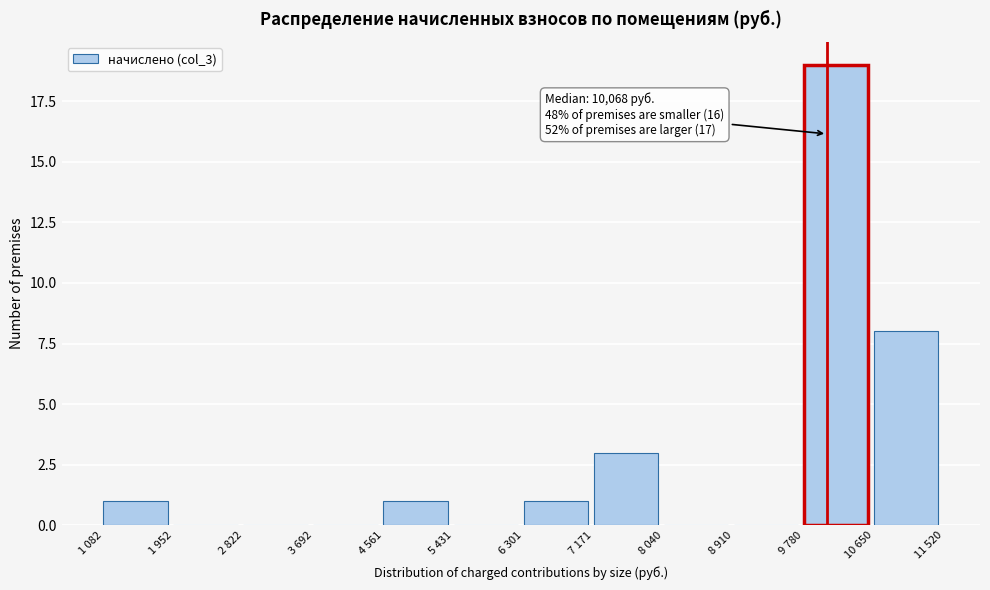

Reading left to right, what are all the values shown in this chart?

1 082=1	1 952=0	2 822=0	3 692=0	4 561=1	5 431=0	6 301=1	7 171=3	8 040=0	8 910=0	9 780=19	10 650=8